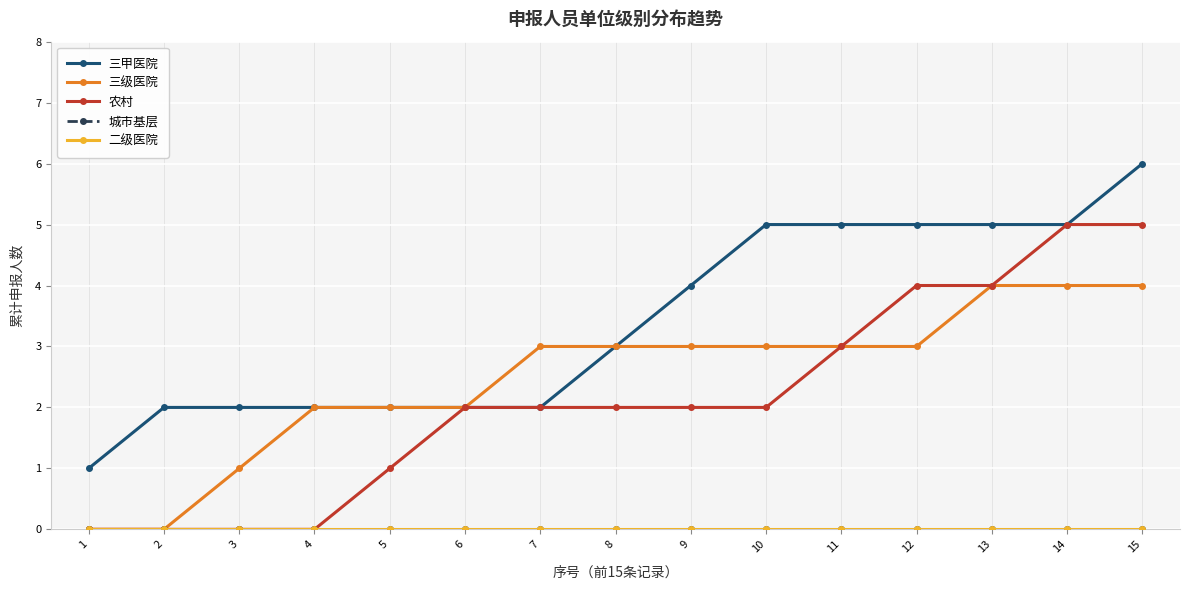

True or false: 三甲医院 and 三级医院 intersect in this chart.

False